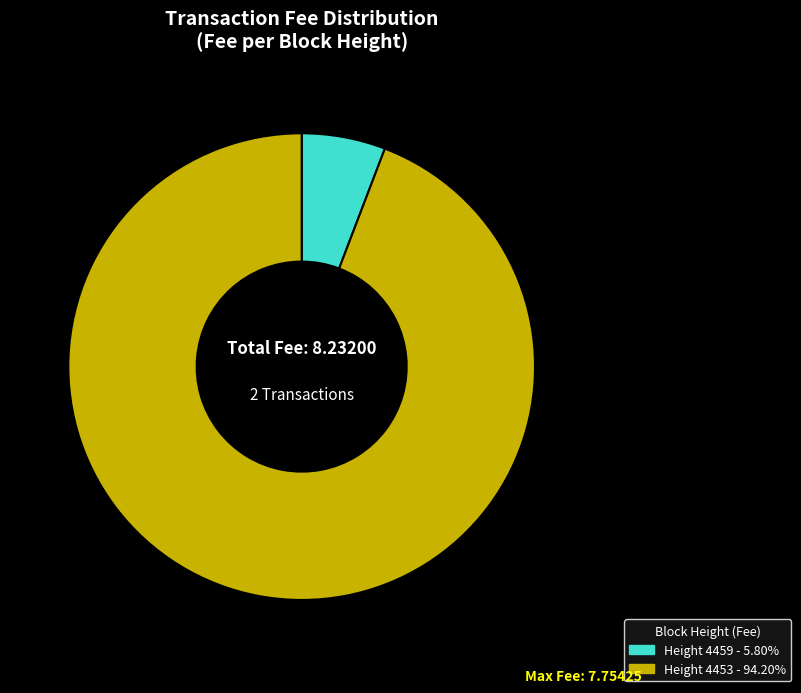

Is there a majority slice in this chart?

Yes